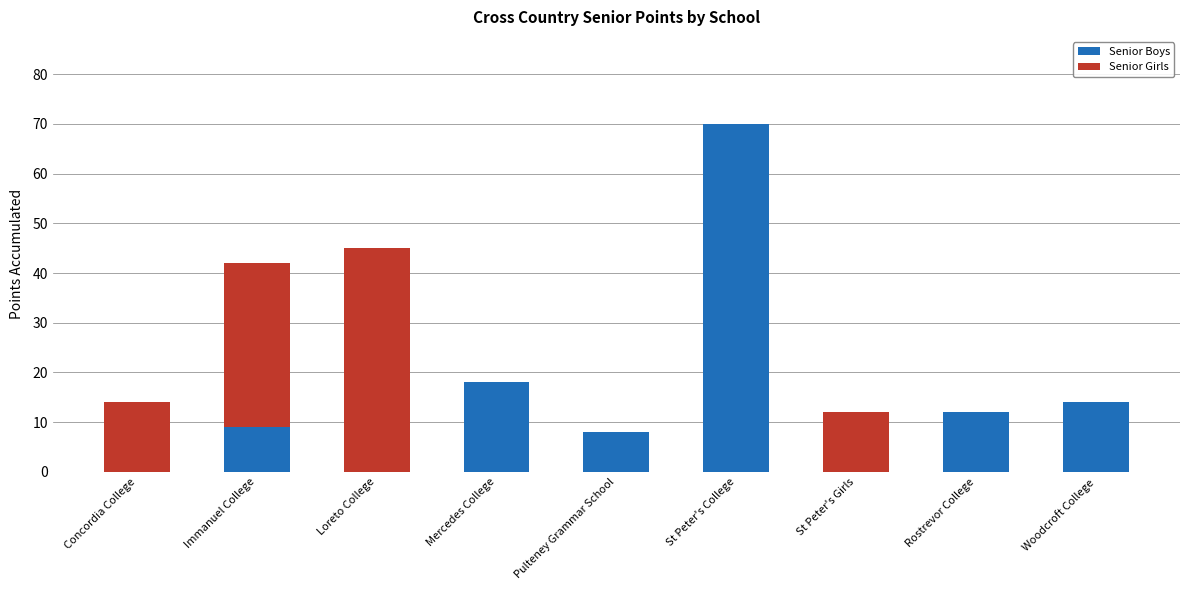

How many series are shown in this chart?

2